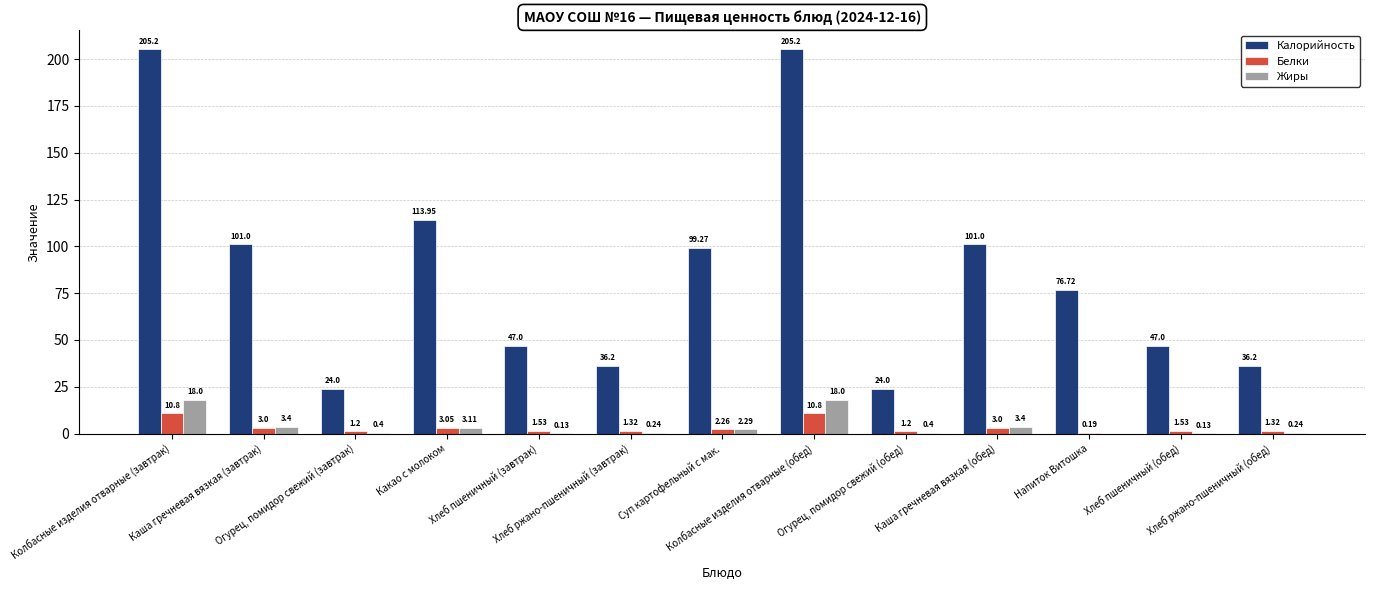

Which series has the largest total across all categories?

Калорийность